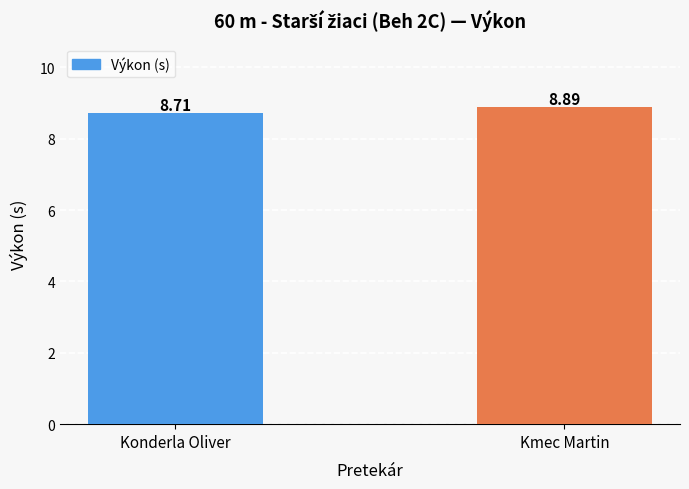

What is the change in value from Konderla Oliver to Kmec Martin?

+0.2